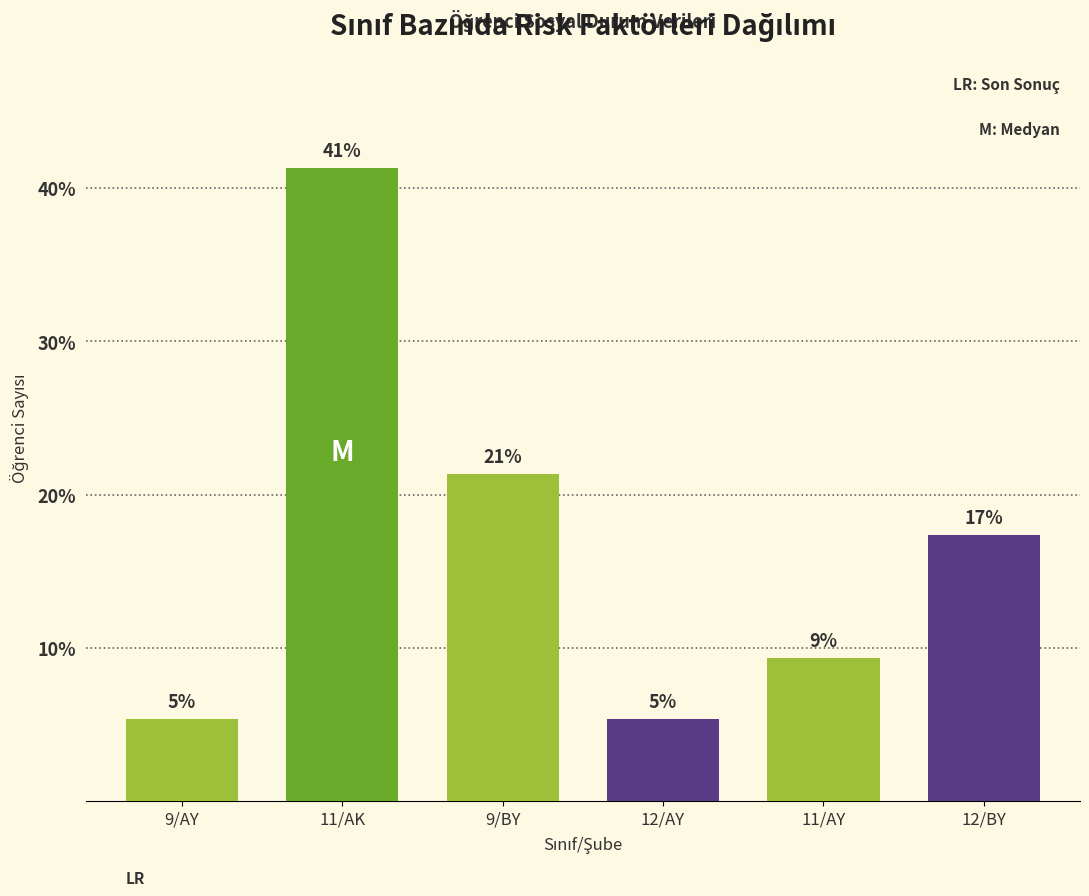

Does the chart contain any negative values?

No